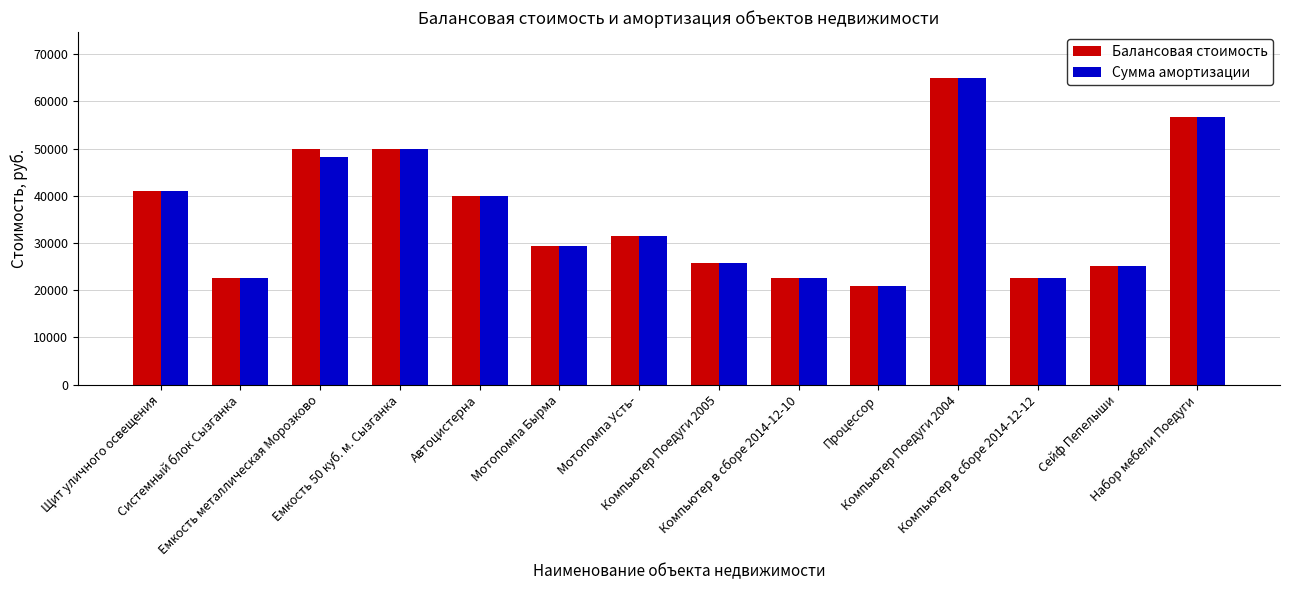

What is the sum of all Балансовая стоимость values?

503000.0